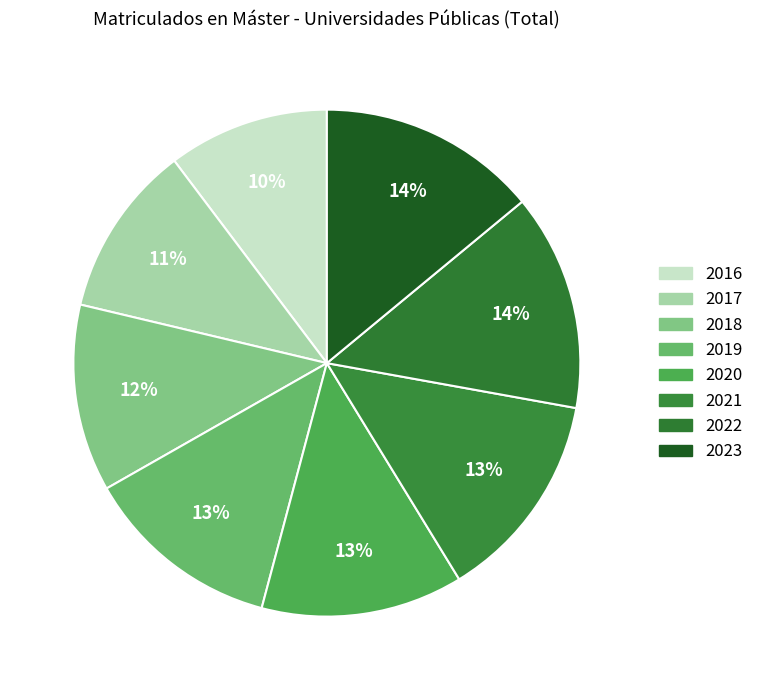

To the nearest percent, what is the difference between the 2018 and 2022 slice percentages?

2%